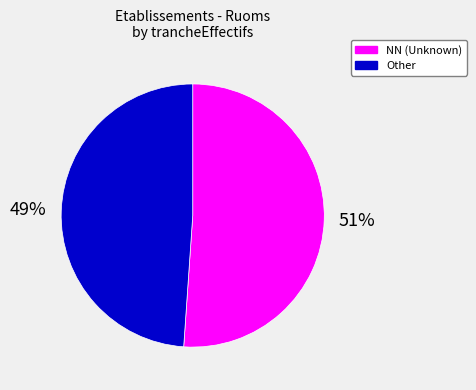

Rank the categories by value from lowest to highest.

Other, NN (Unknown)